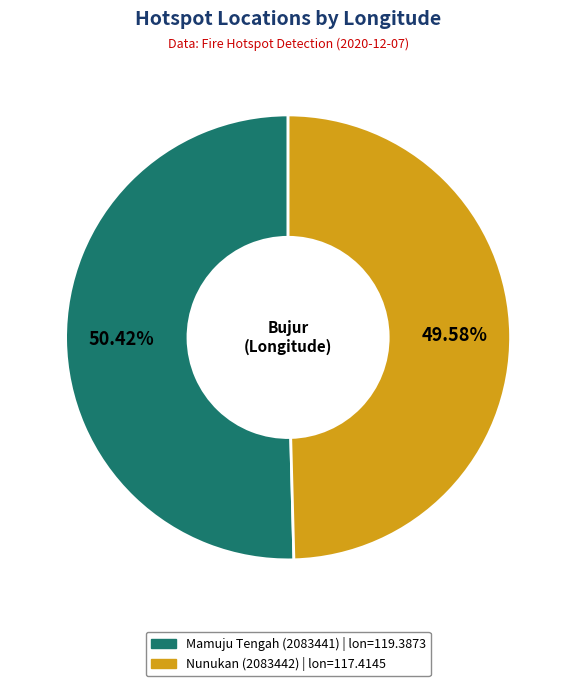

What is the largest slice in the pie chart?

Mamuju Tengah (2083441)